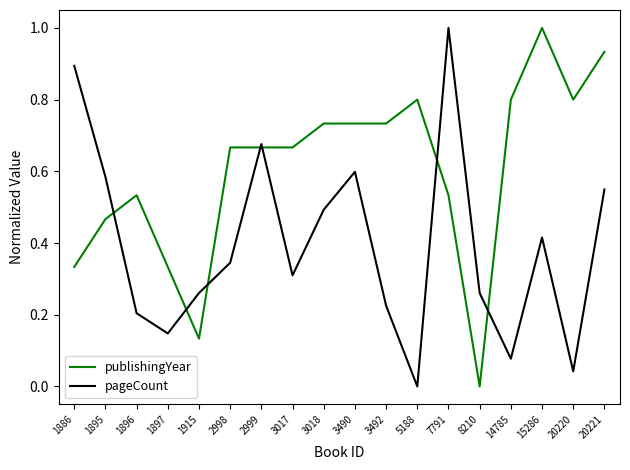

At which label does publishingYear reach its peak?

15286